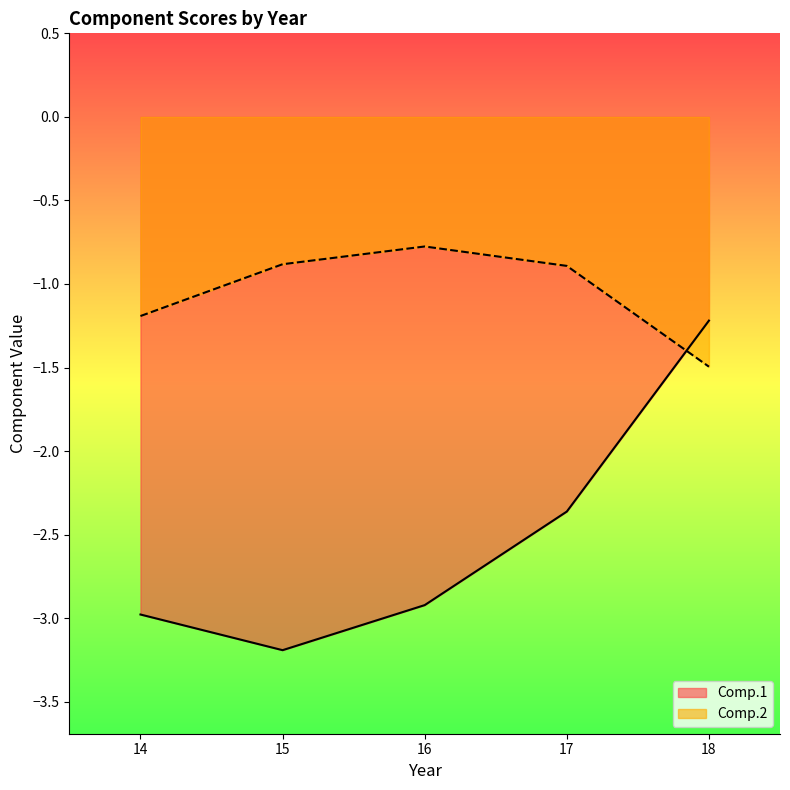

Where is the first local minimum for Comp.2_mean?

14